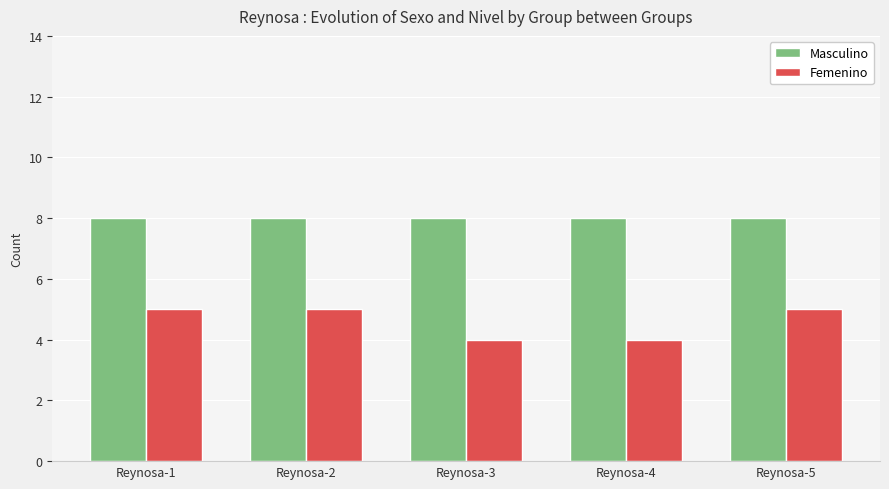

Reading left to right, list all the values displayed in this chart.

Masculino: Reynosa-1=8	Reynosa-2=8	Reynosa-3=8	Reynosa-4=8	Reynosa-5=8
Femenino: Reynosa-1=5	Reynosa-2=5	Reynosa-3=4	Reynosa-4=4	Reynosa-5=5